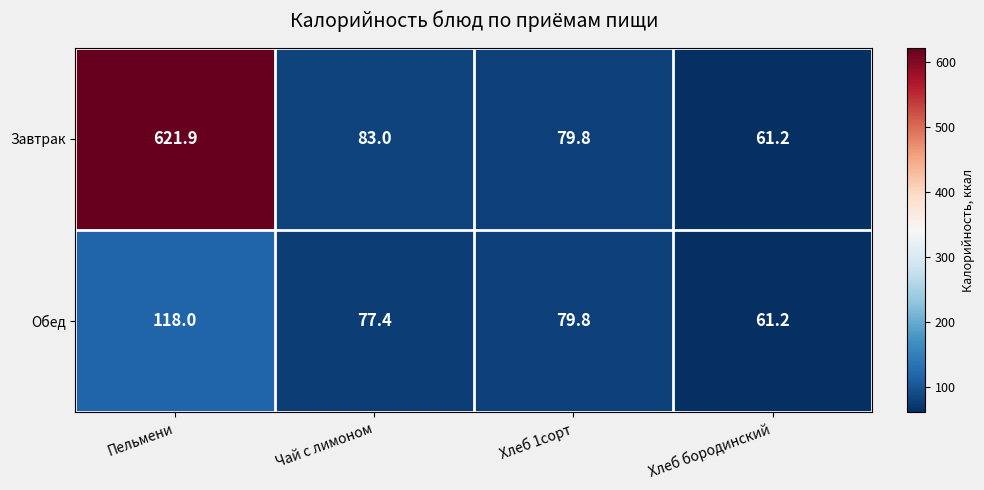

The Обед series shows 61.2 at Хлеб бородинский. True or false?

True